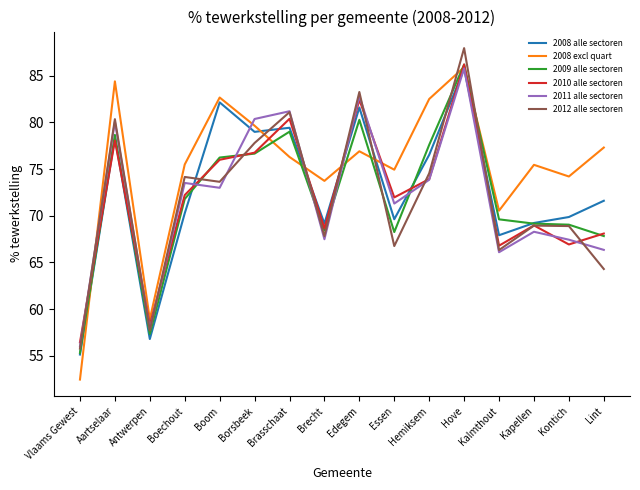

In 2008 alle sectoren, how many points are lower than both neighbors (excluding endpoints)?

5